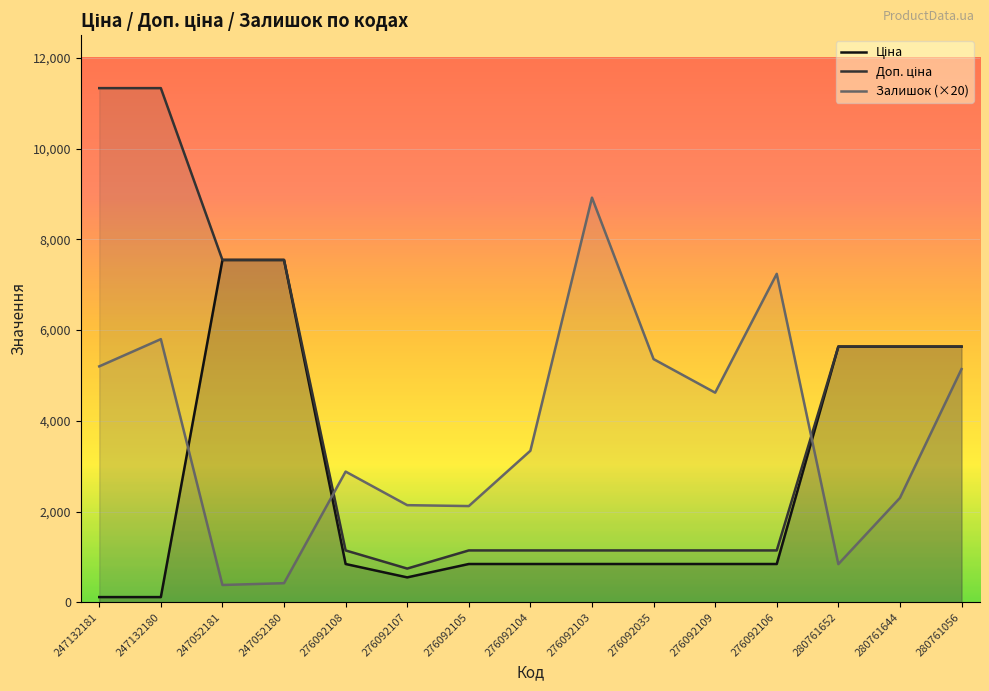

Rank the categories by Ціна value from lowest to highest.

247132181, 247132180, 276092107, 276092108, 276092105, 276092104, 276092103, 276092035, 276092109, 276092106, 280761652, 280761644, 280761056, 247052181, 247052180